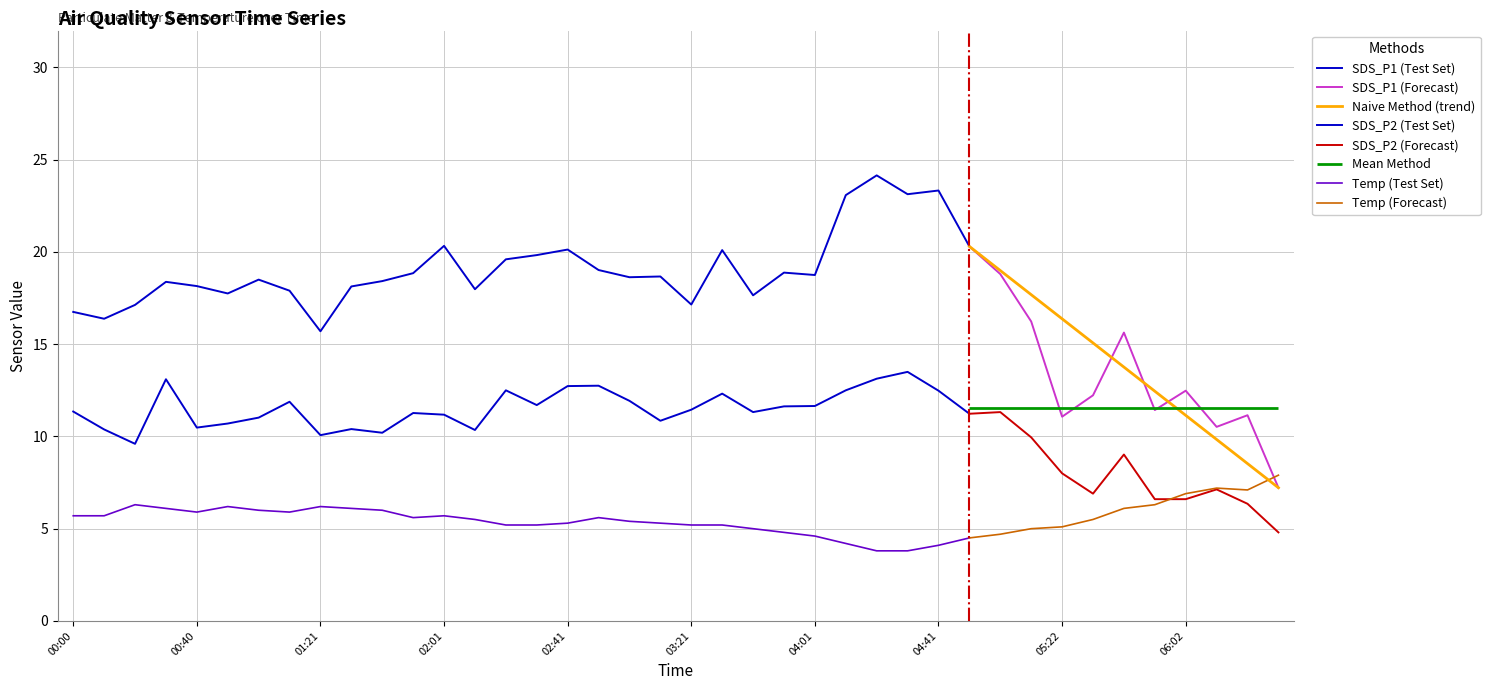

The value of SDS_P2 at 01:21 is 10.1. True or false?

True